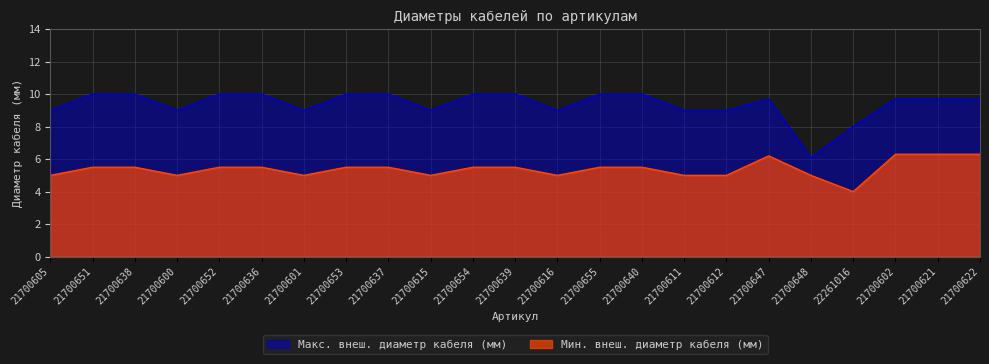

List the labels in order of Макс. внеш. диаметр кабеля (мм) value, smallest first.

21700648, 22261016, 21700605, 21700600, 21700601, 21700615, 21700616, 21700611, 21700612, 21700647, 21700602, 21700621, 21700622, 21700651, 21700638, 21700652, 21700636, 21700653, 21700637, 21700654, 21700639, 21700655, 21700640